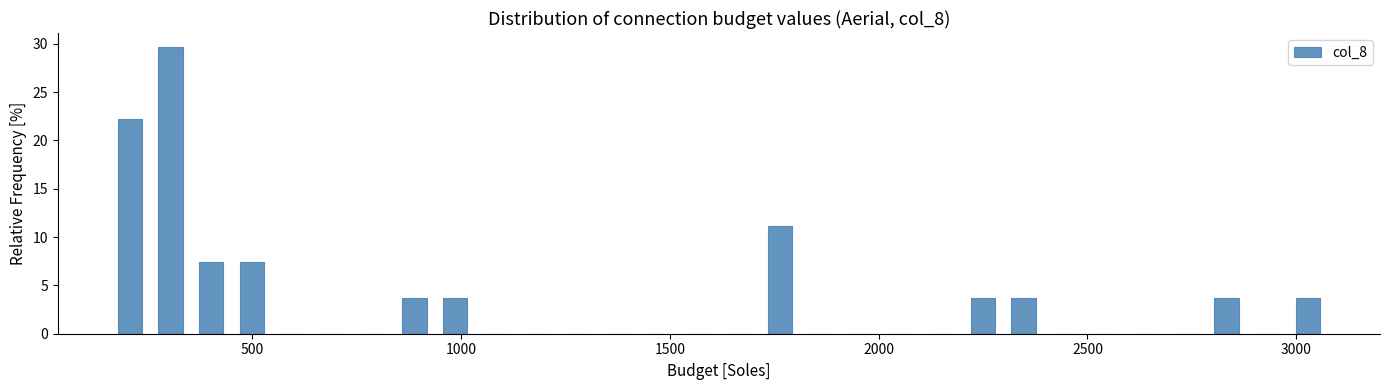

Read against the x-axis, roughly where is the centre of the tallest bar?

300